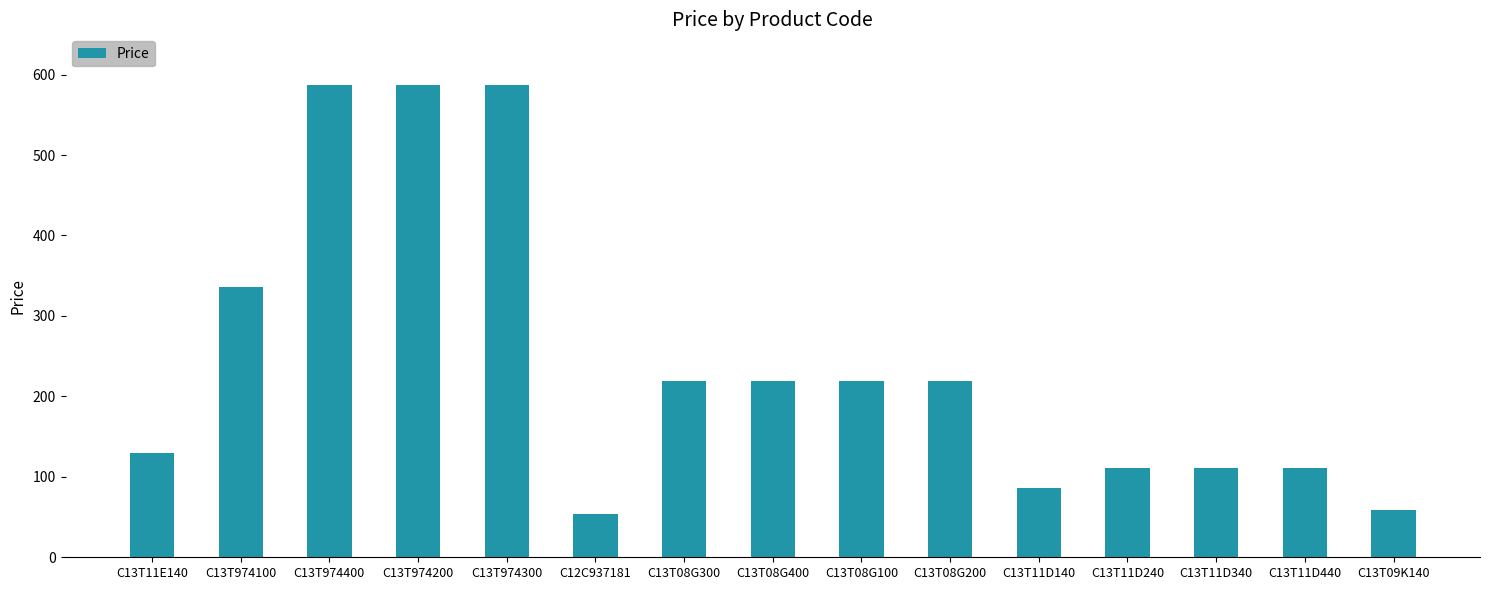

The chart shows a value of 22.3 at C13T11D140. True or false?

False